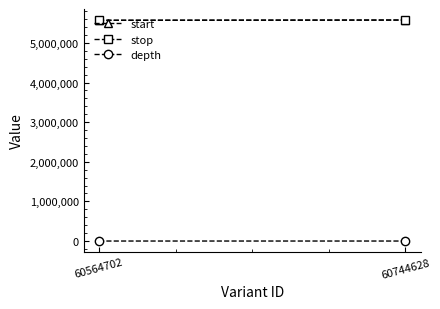

At which category is the sum across all series the highest?

60744628